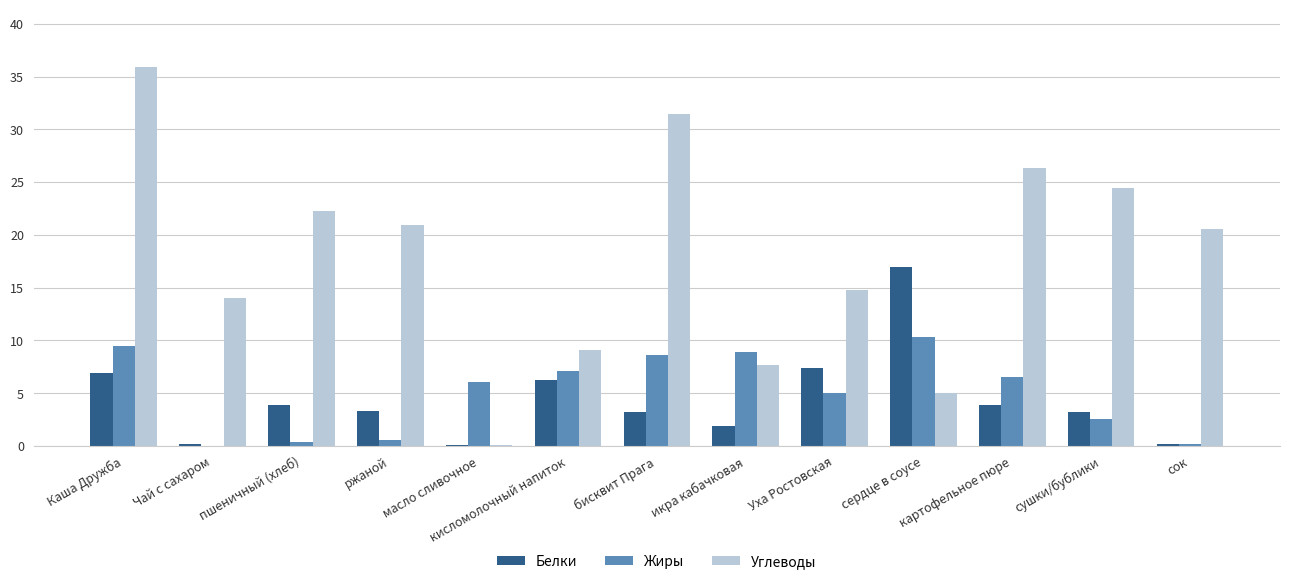

Is the value of Жиры at Чай с сахаром greater than the value of Углеводы at Чай с сахаром?

No